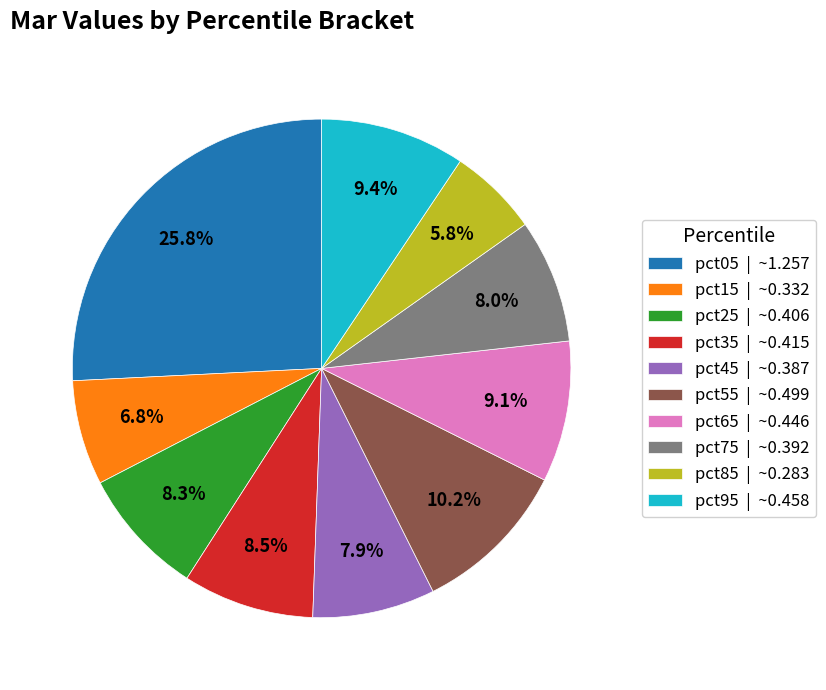

Is there any slice that represents more than half of the pie?

No